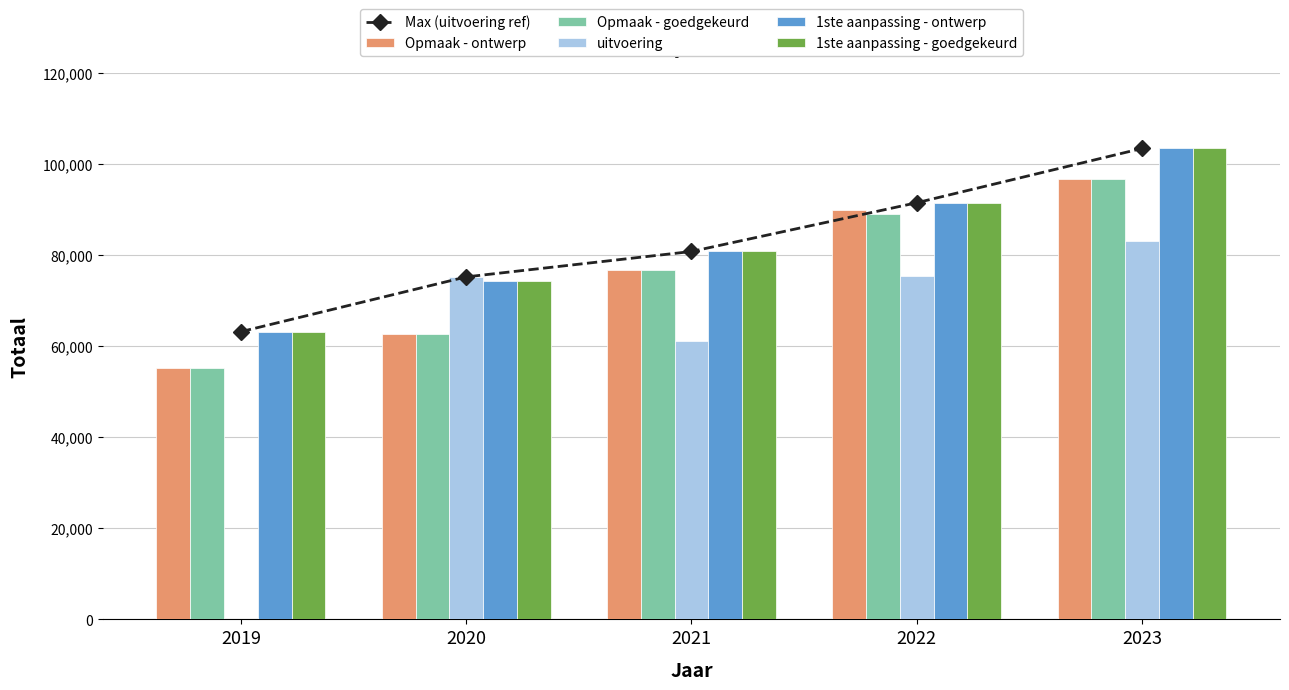

Does the chart contain stacked bars?

No